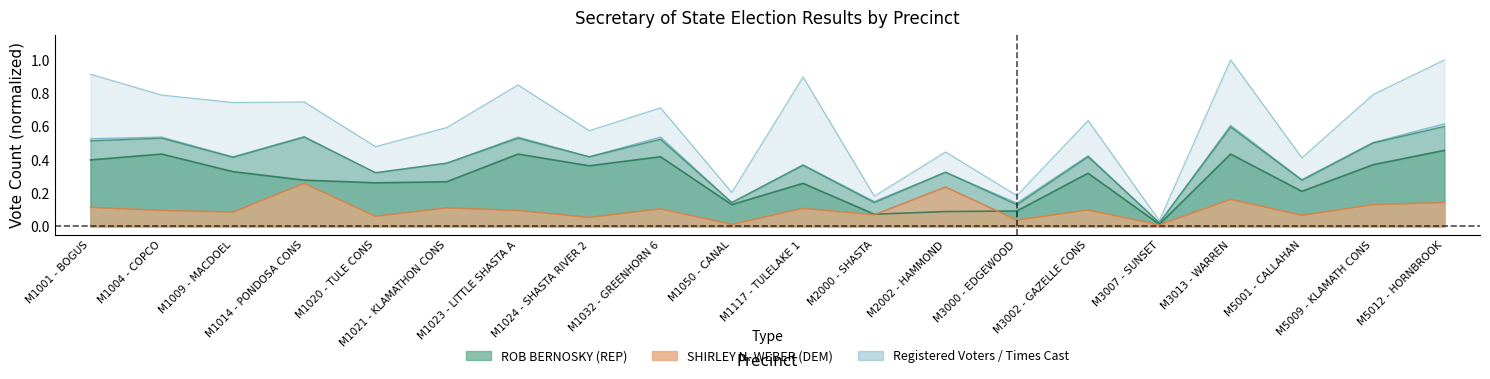

What is the total value across all series at M1021 - KLAMATHON CONS?

1.7